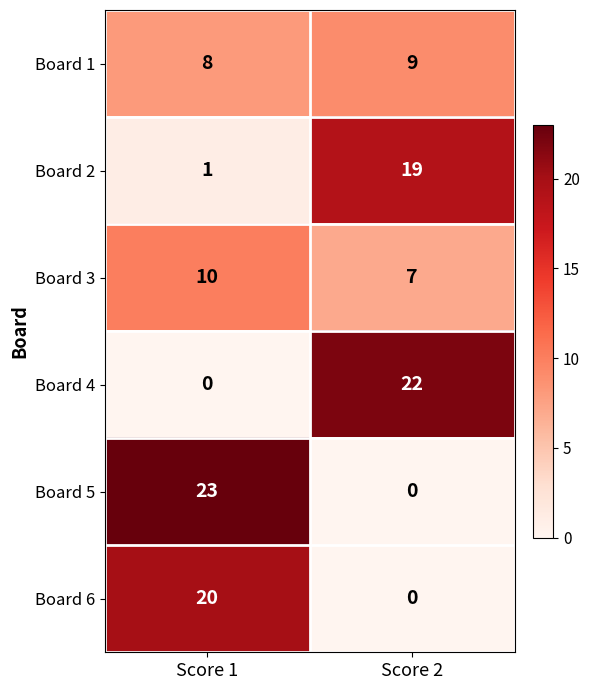

Which series has the largest total across all categories?

Board 5